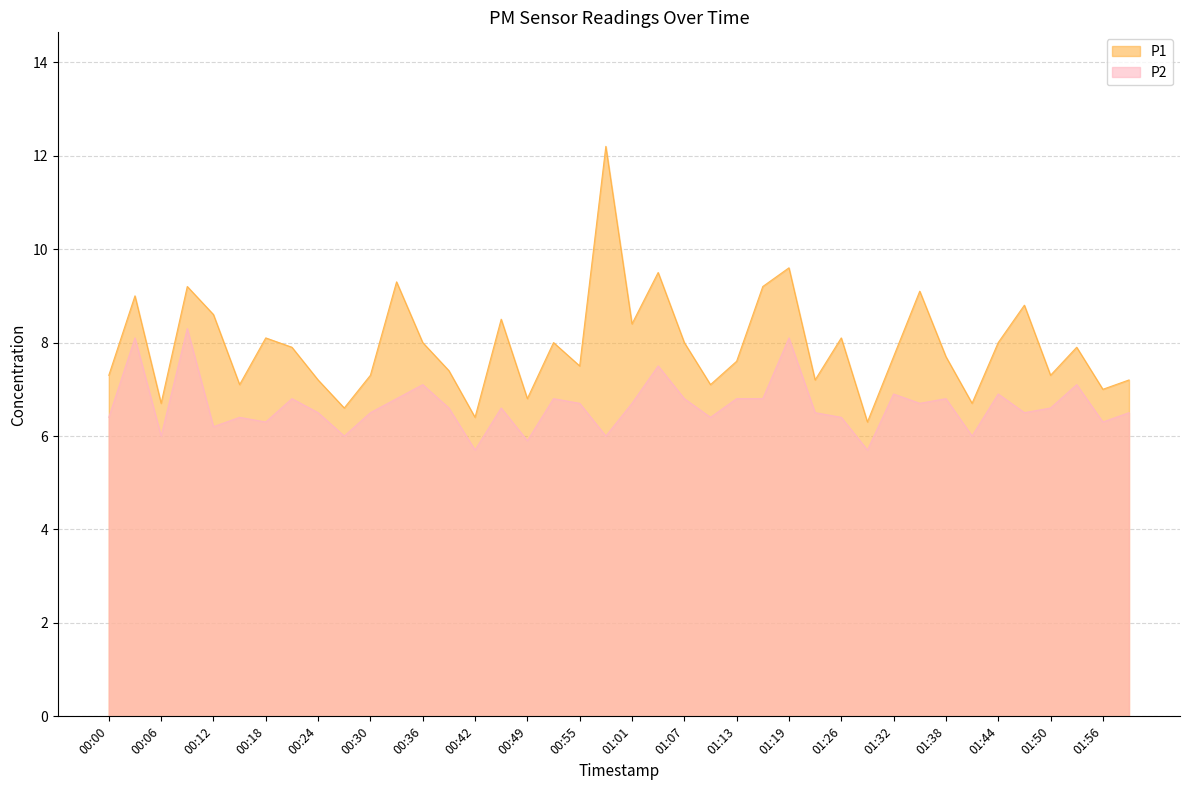

Rank the series by their maximum value, from lowest to highest.

P2, P1